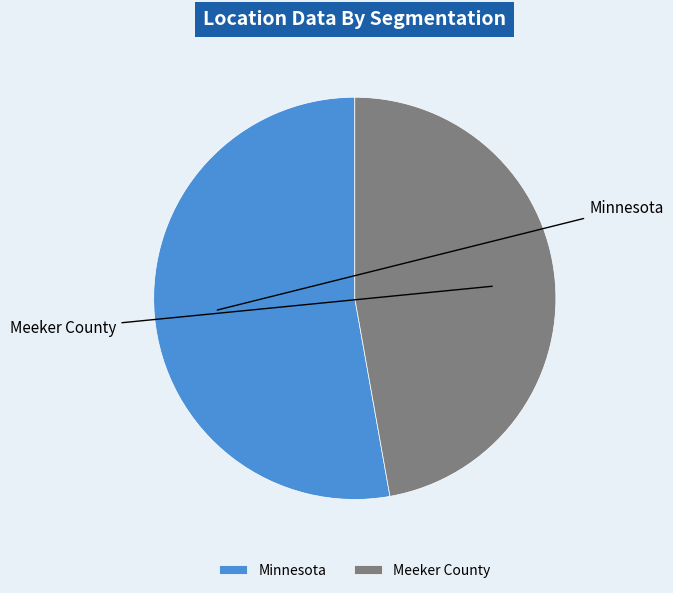

To the nearest percent, what percentage of the pie is Meeker County?

47%